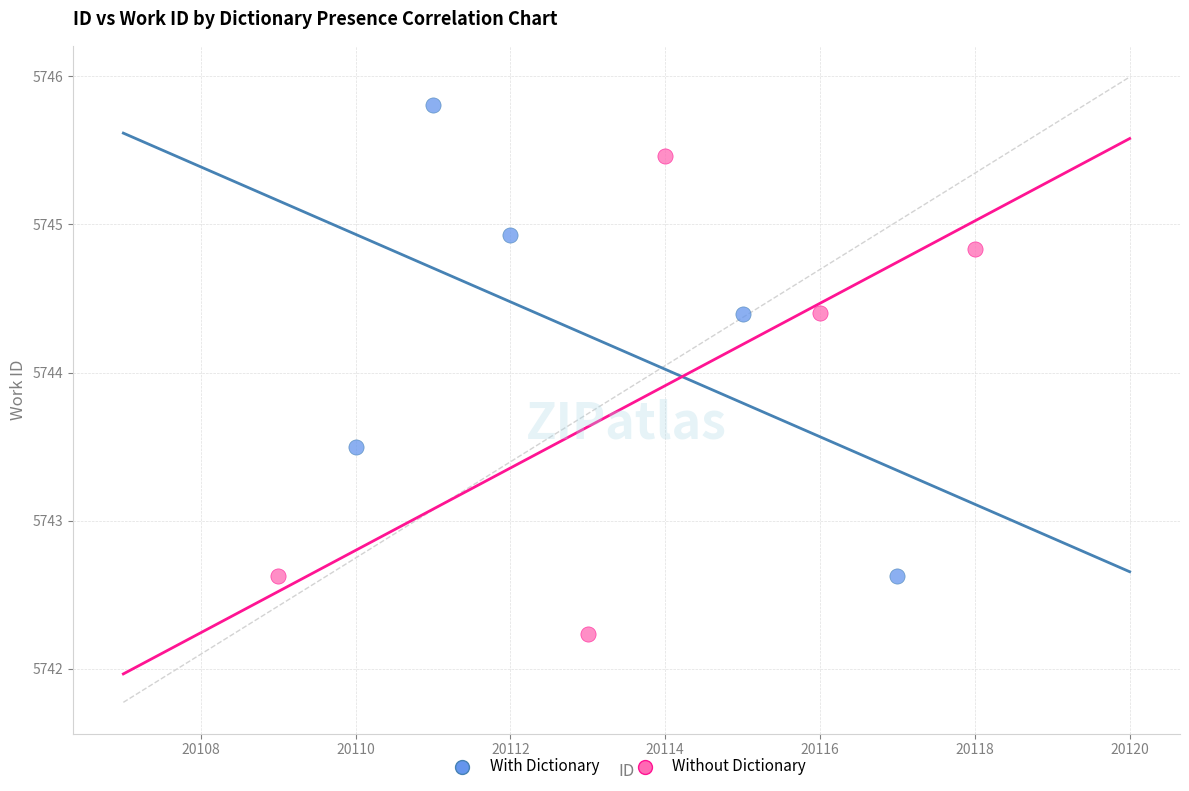

Which series reaches the minimum Y coordinate?

Without Dictionary